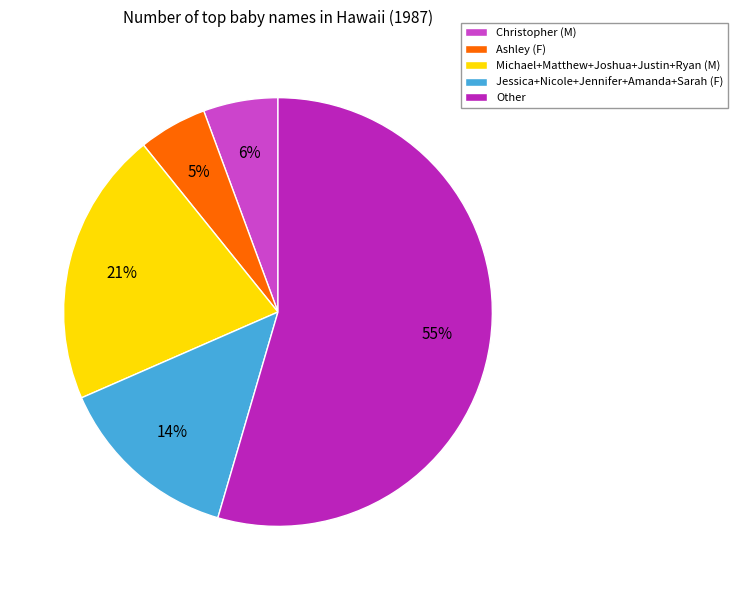

Which category has the biggest portion of the pie?

Other